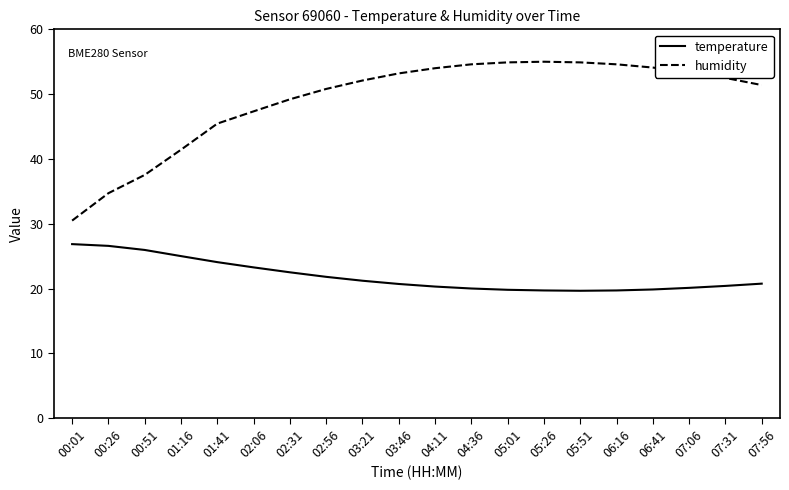

What is the maximum value shown in the chart?

55.0